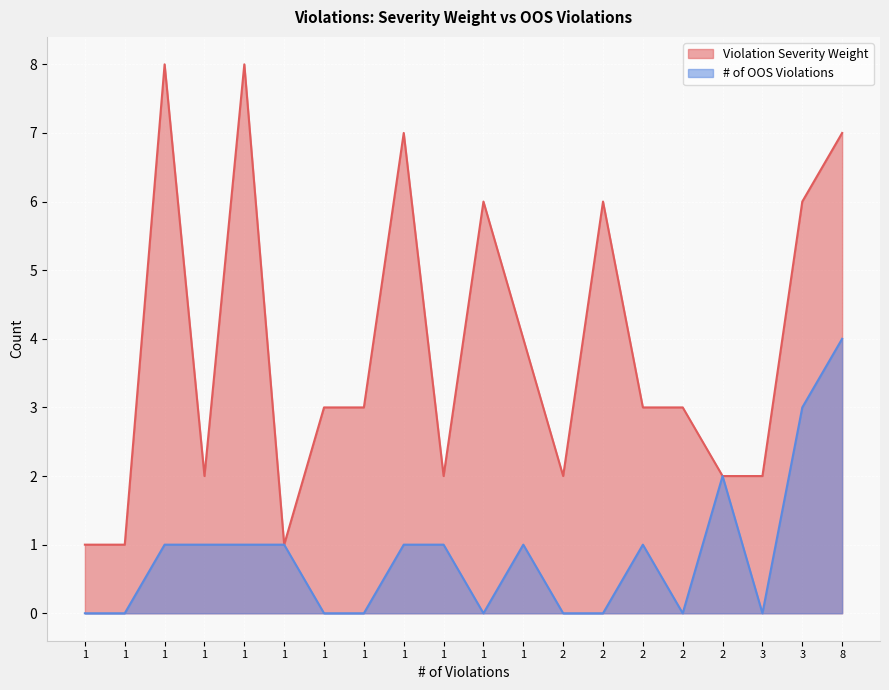

How many data points in # of OOS Violations are above 1?

3